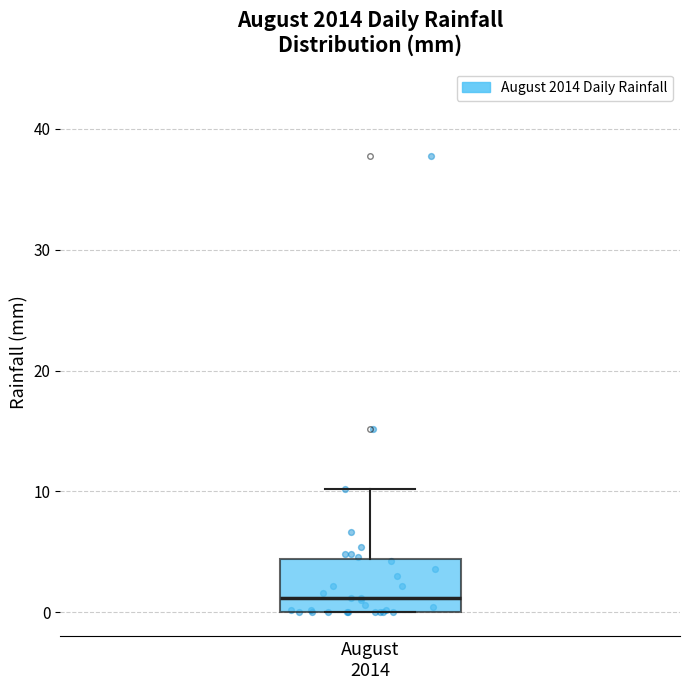

Read this box plot against the y-axis: the position of the median line, the range covered by the box, and the ends of both whiskers. The values are not printed on the chart, so give them approximately, as read against the axis.

median 1, box 0 to 4, whiskers 0 to 10